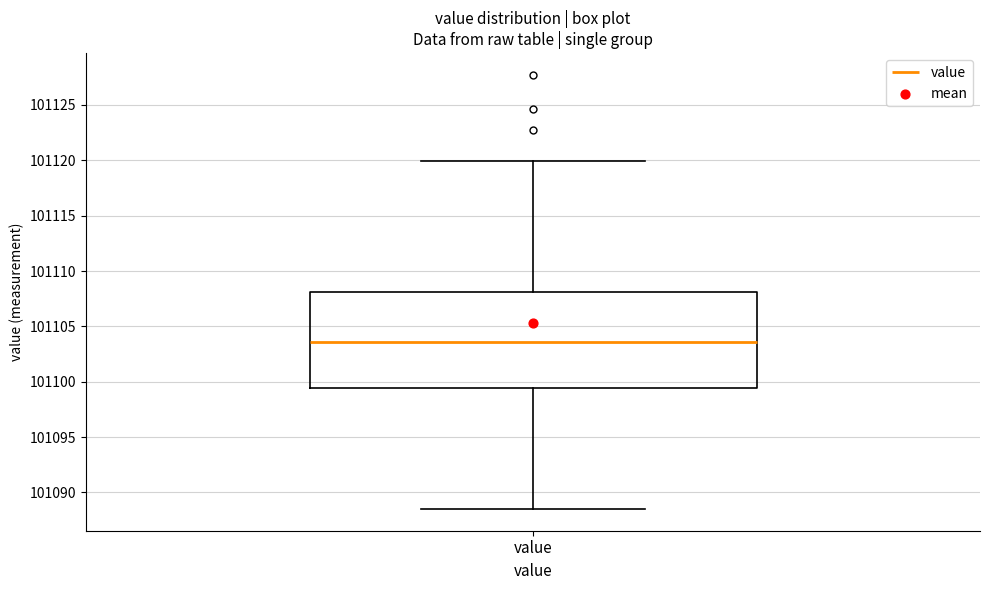

Read this box plot against the y-axis: the position of the median line, the range covered by the box, and the ends of both whiskers. The values are not printed on the chart, so give them approximately, as read against the axis.

median 101103.5, box 101099.5 to 101108.0, whiskers 101088.5 to 101120.0